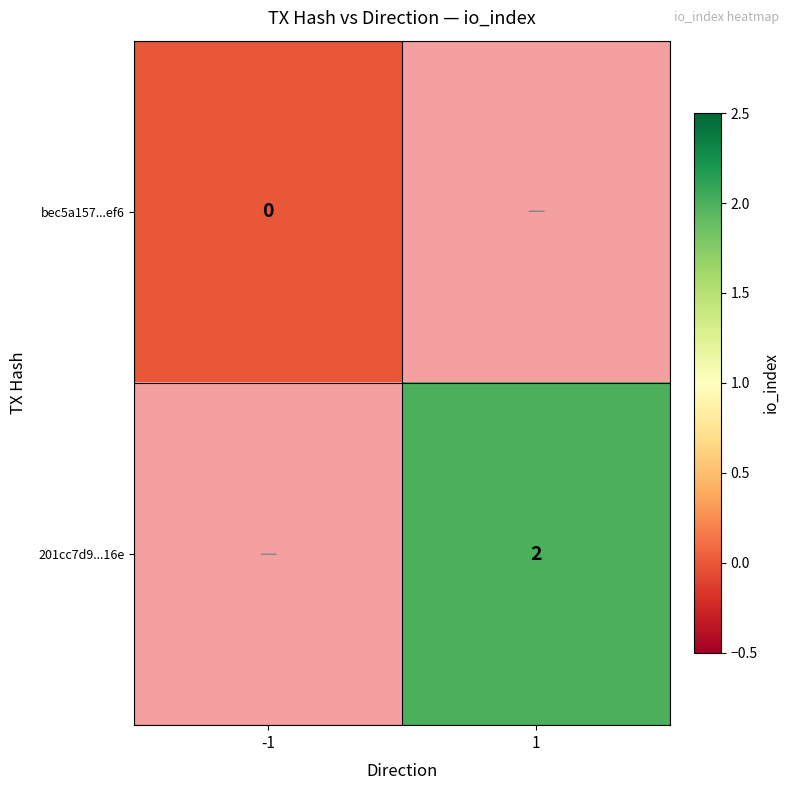

What is the greatest value displayed?

2.0